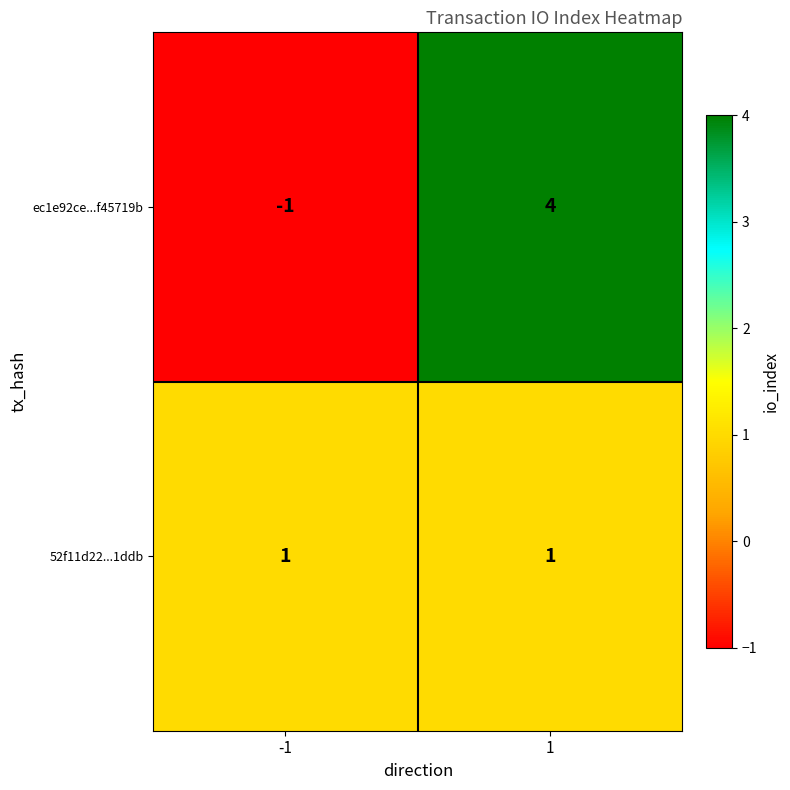

Which category has the highest value across all series?

1